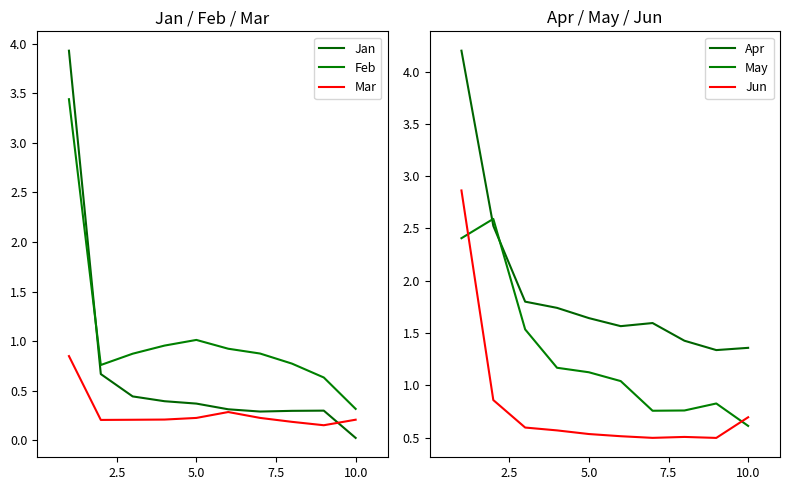

What are all the series names shown in the legend?

Jan, Feb, Mar, Apr, May, Jun